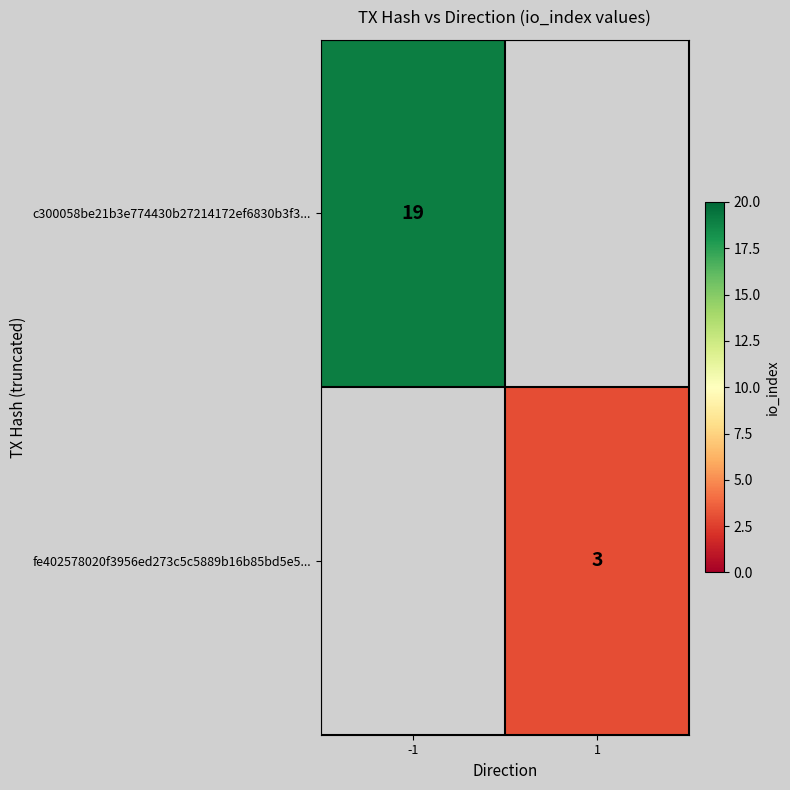

Is it true that fe402578020f3956ed273c5c5889b16b85bd5e5... equals 1 at 1?

False